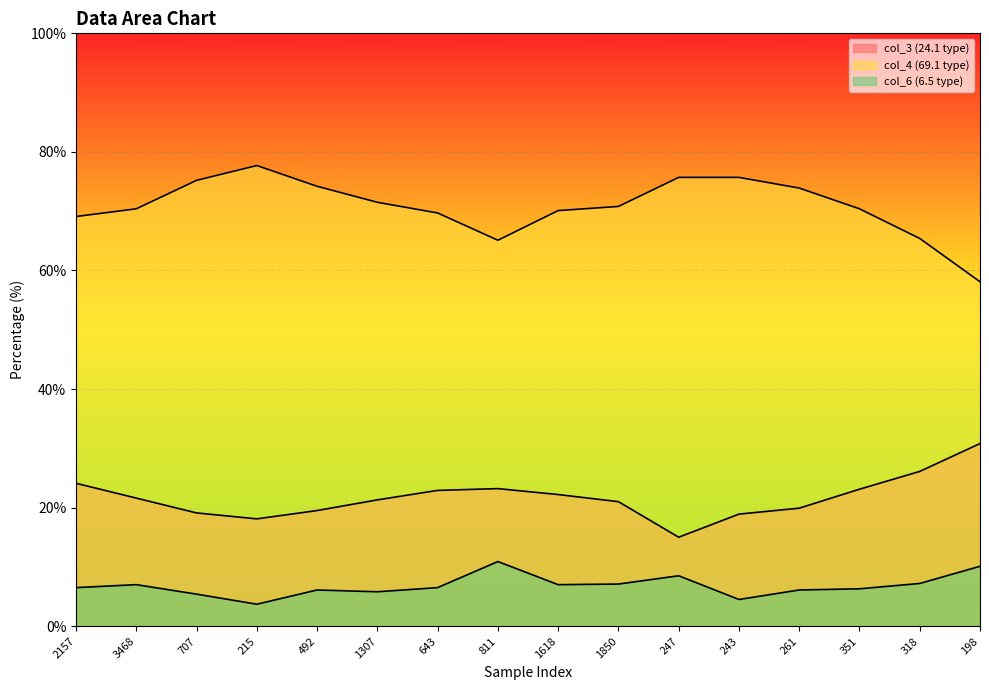

True or false: col_4 (69.1 type) and col_6 (6.5 type) cross at least once.

False